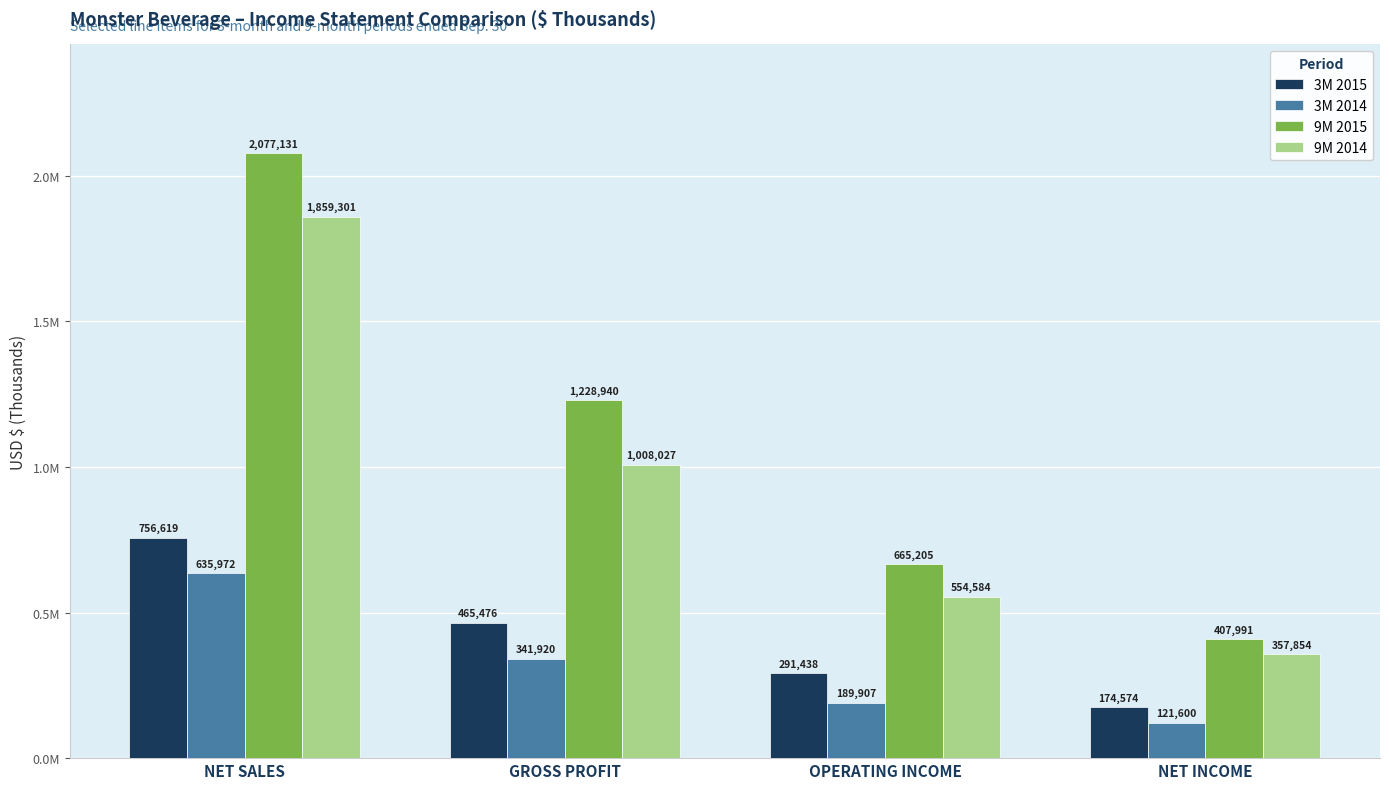

What is the label of the 3rd bar from the right?

GROSS PROFIT